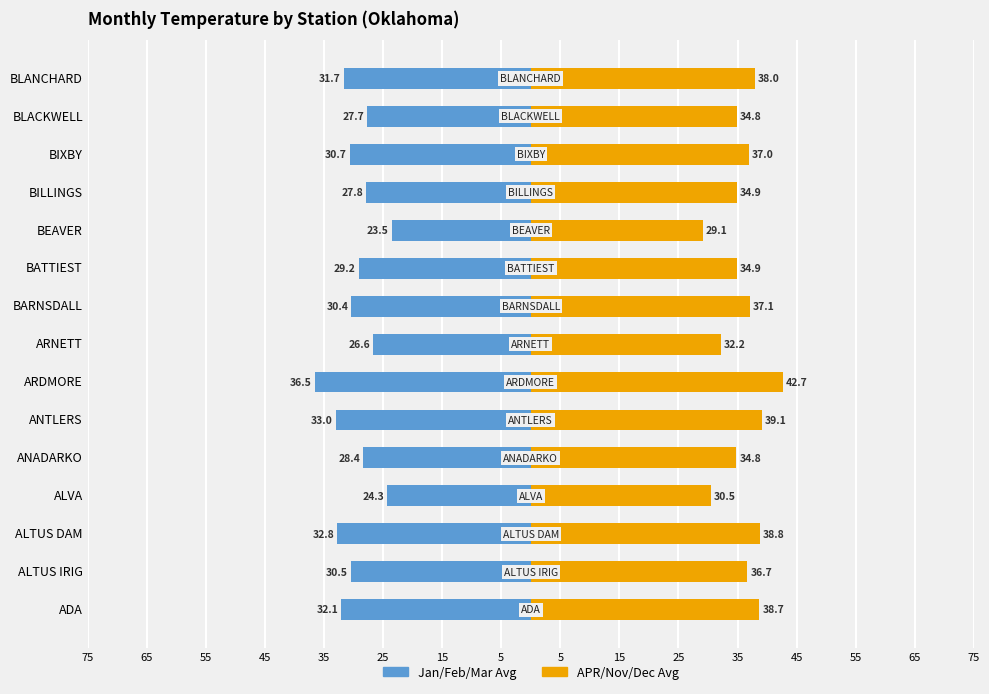

Which has a higher value, BLACKWELL or ANTLERS?

BLACKWELL